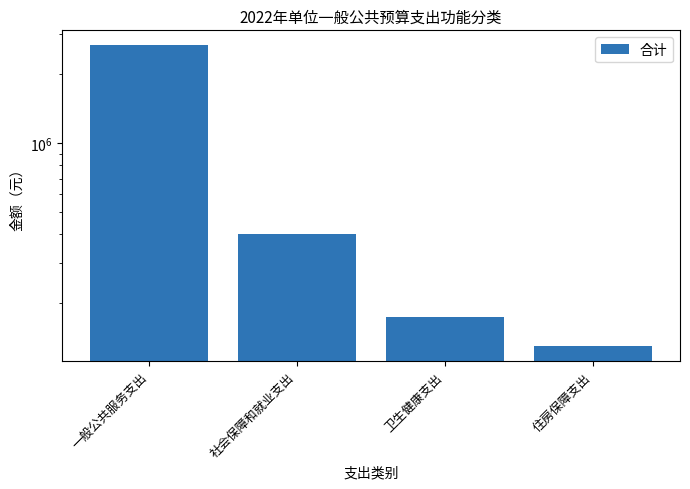

Reading right to left, extract all data points from this chart.

130400	174200	399800	2666100